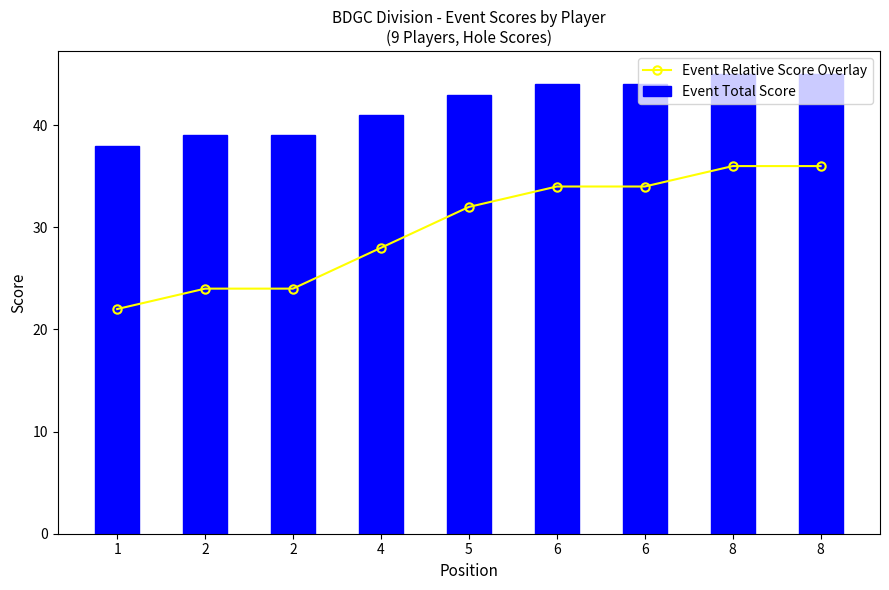

How many data points in Event Total Score are less than 43?

4